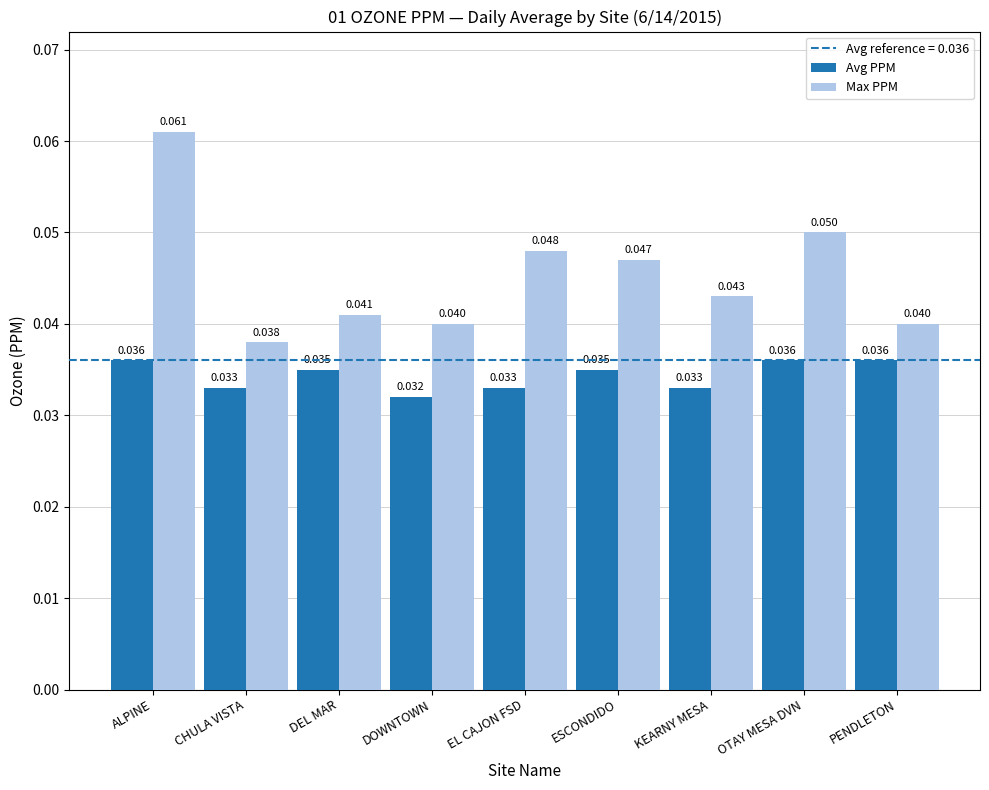

Which series has the largest total across all categories?

Max PPM